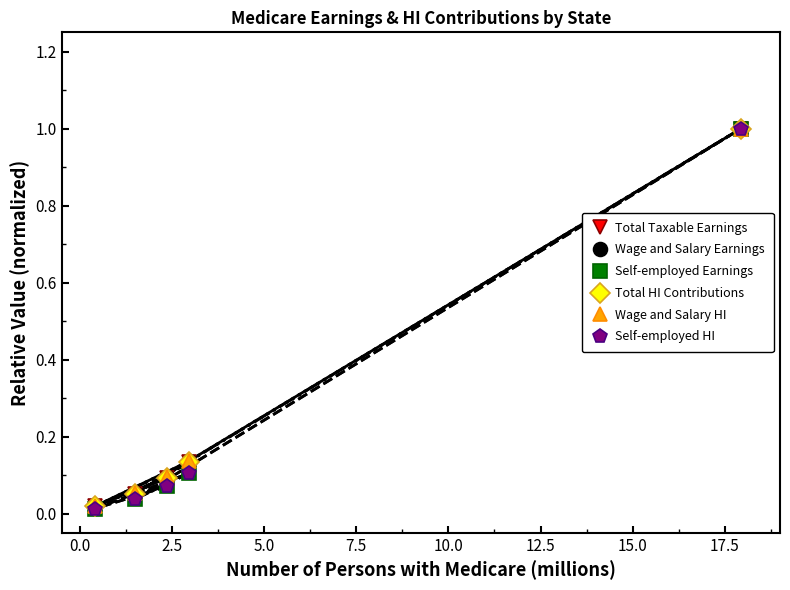

What is the highest value of the Total Taxable Earnings series?

1.0